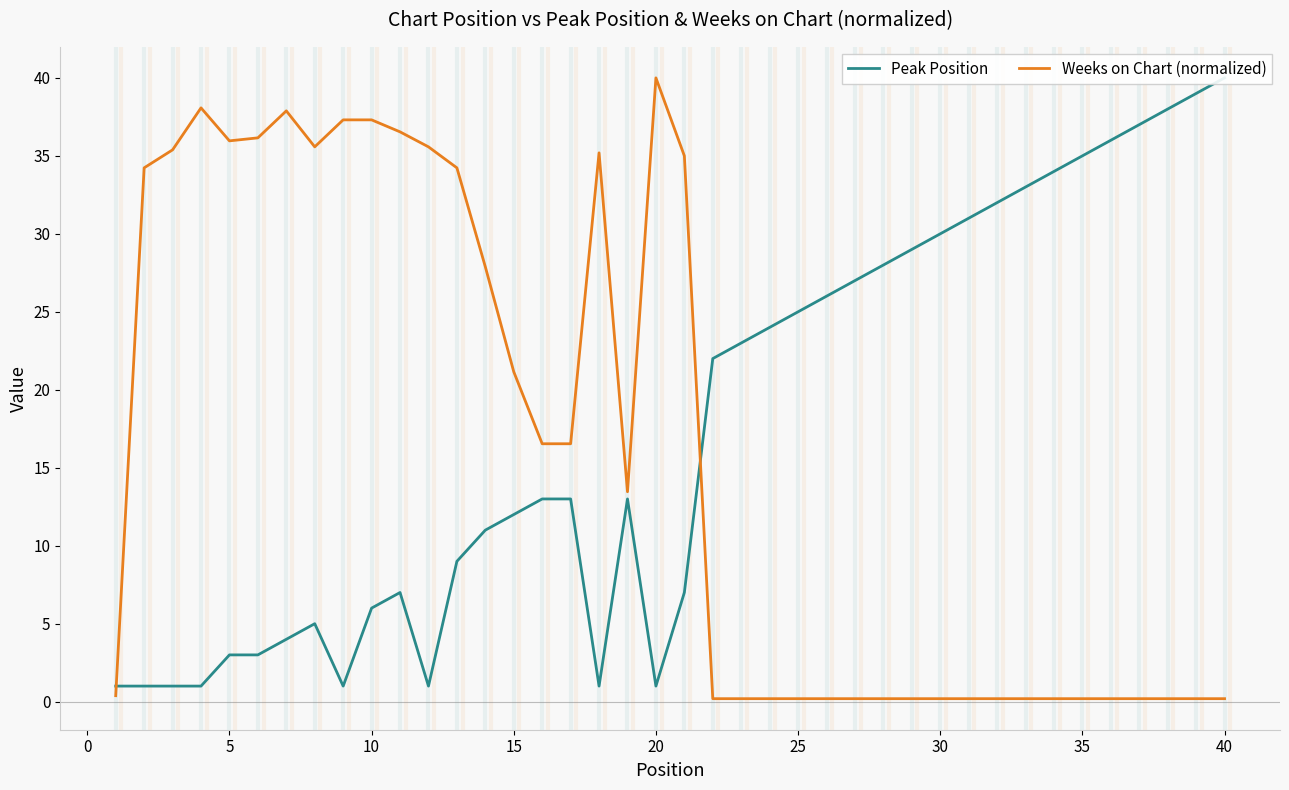

How many interior local peaks does the Weeks on Chart (normalized) series have?

4